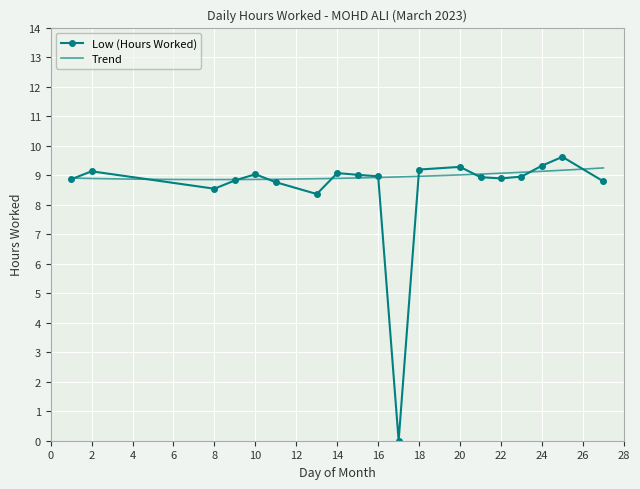

Reading right to left, extract all data points from this chart.

8.8	9.6	9.3	8.9	8.9	8.9	9.3	9.2	0.0	9.0	9.0	9.1	8.4	8.8	9.0	8.8	8.5	9.1	8.9